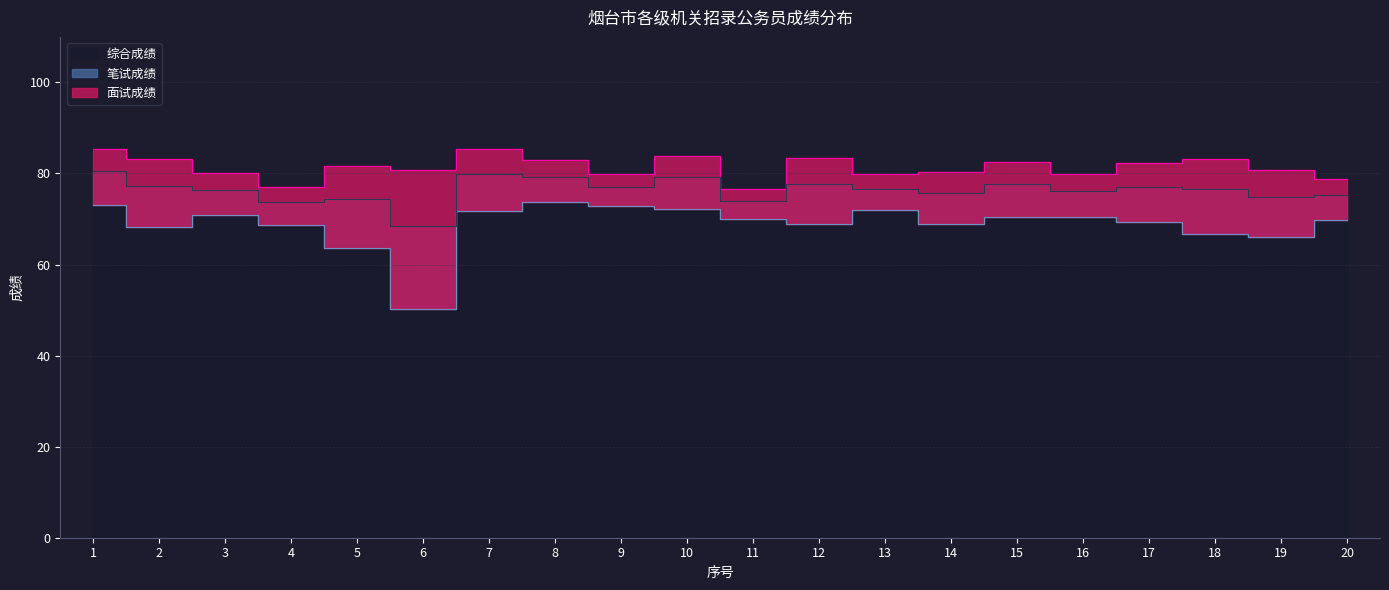

True or false: 综合成绩 has more than 0 interior local peaks.

True